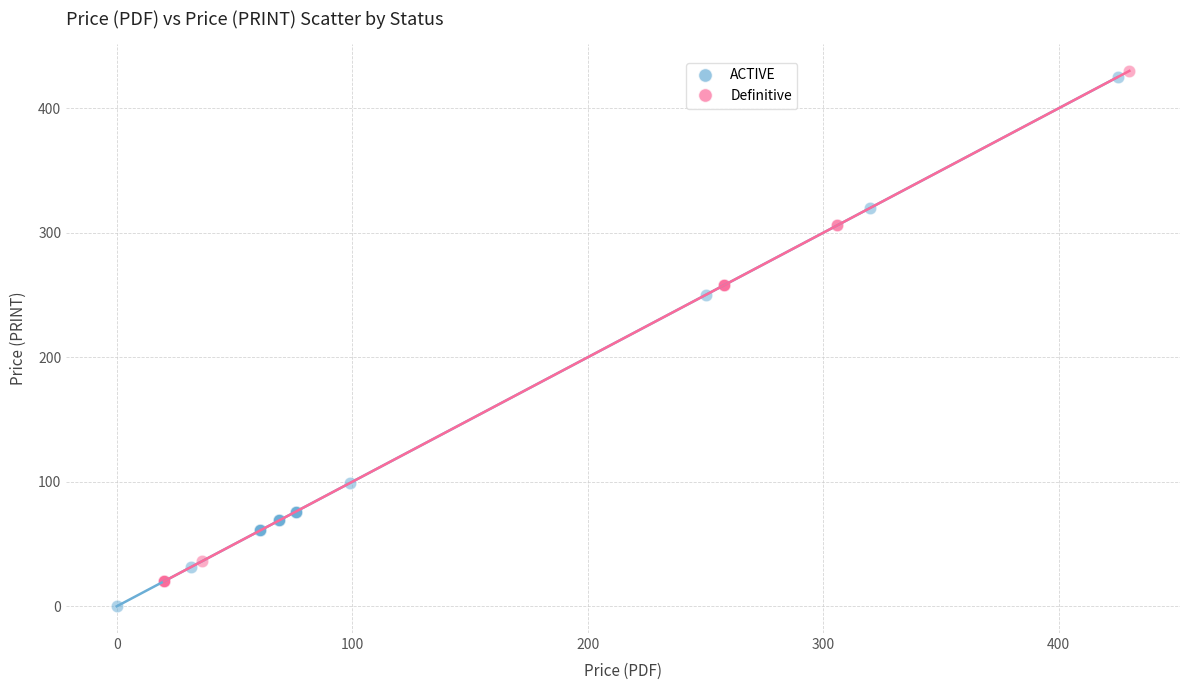

Which series contains the lowest Y value?

ACTIVE